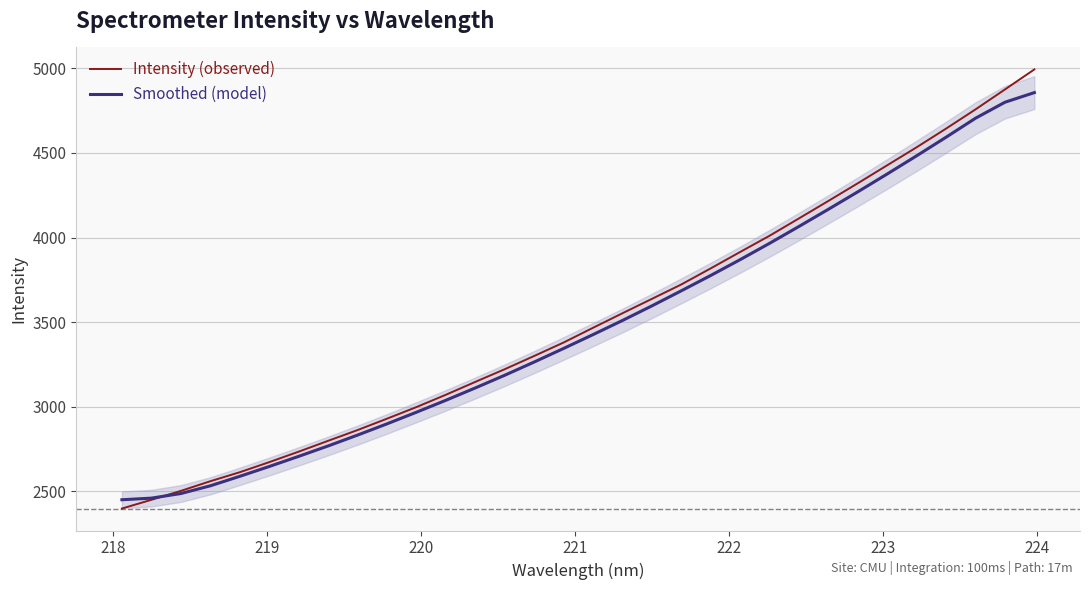

What are all the series names shown in the legend?

Intensity (observed), Smoothed (model)